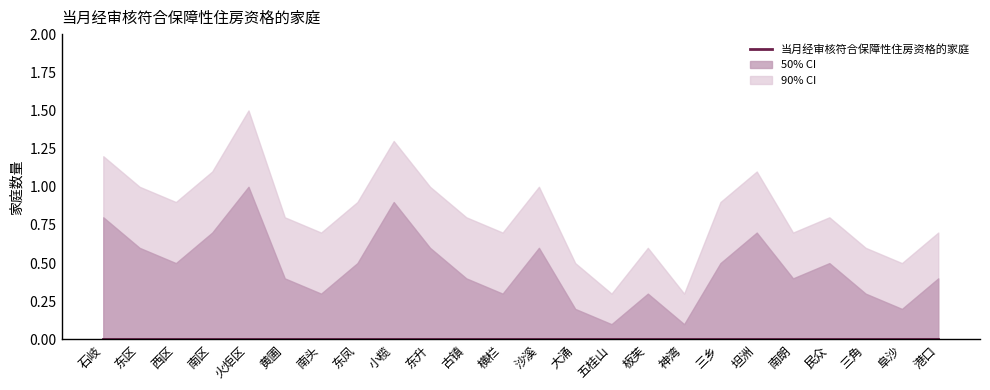

Reading right to left, what are all the values shown in this chart?

当月经审核符合保障性住房资格的家庭: 0.0	0.0	0.0	0.0	0.0	0.0	0.0	0.0	0.0	0.0	0.0	0.0	0.0	0.0	0.0	0.0	0.0	0.0	0.0	0.0	0.0	0.0	0.0	0.0
band_upper_inner: 0.4	0.2	0.3	0.5	0.4	0.7	0.5	0.1	0.3	0.1	0.2	0.6	0.3	0.4	0.6	0.9	0.5	0.3	0.4	1.0	0.7	0.5	0.6	0.8
band_lower_inner: 0.0	0.0	0.0	0.0	0.0	0.0	0.0	0.0	0.0	0.0	0.0	0.0	0.0	0.0	0.0	0.0	0.0	0.0	0.0	0.0	0.0	0.0	0.0	0.0
band_upper_outer: 0.7	0.5	0.6	0.8	0.7	1.1	0.9	0.3	0.6	0.3	0.5	1.0	0.7	0.8	1.0	1.3	0.9	0.7	0.8	1.5	1.1	0.9	1.0	1.2
band_lower_outer: 0.0	0.0	0.0	0.0	0.0	0.0	0.0	0.0	0.0	0.0	0.0	0.0	0.0	0.0	0.0	0.0	0.0	0.0	0.0	0.0	0.0	0.0	0.0	0.0